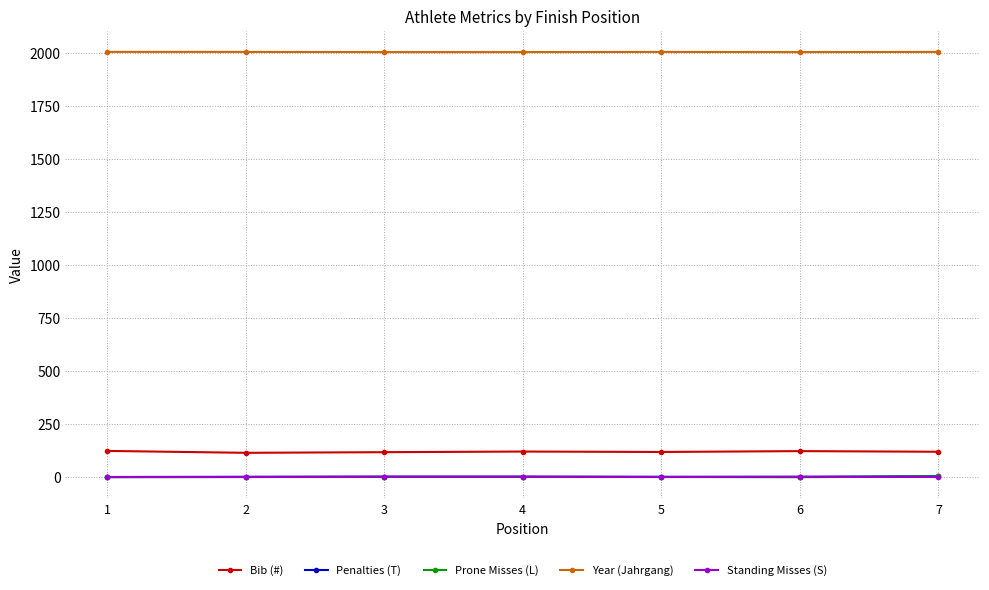

What is the maximum value for Year (Jahrgang)?

2004